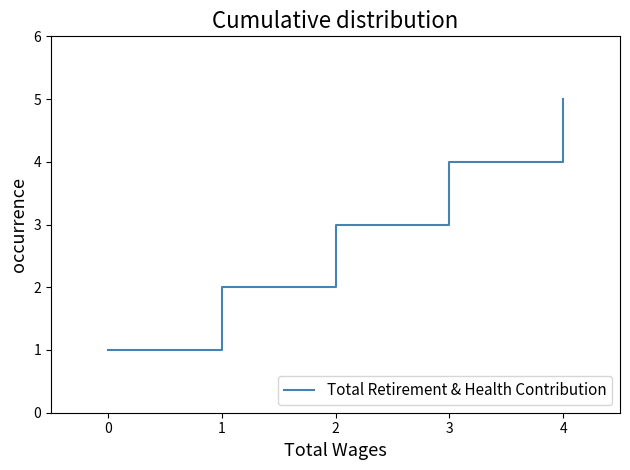

Is this an area chart (filled region under the line)?

No